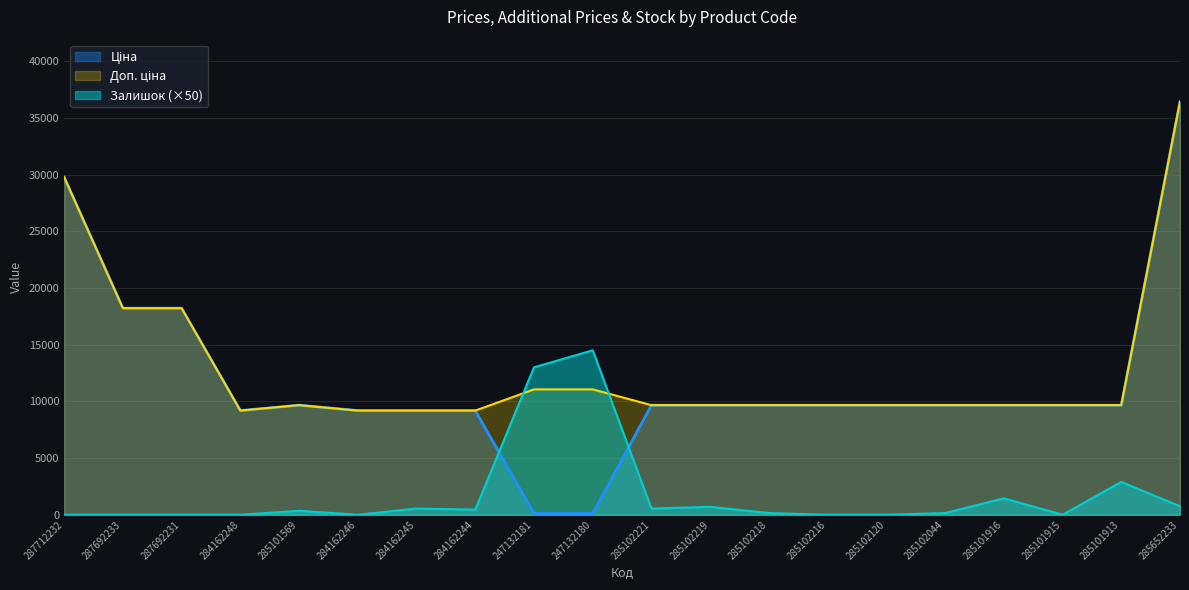

Does the chart have visible grid lines?

Yes